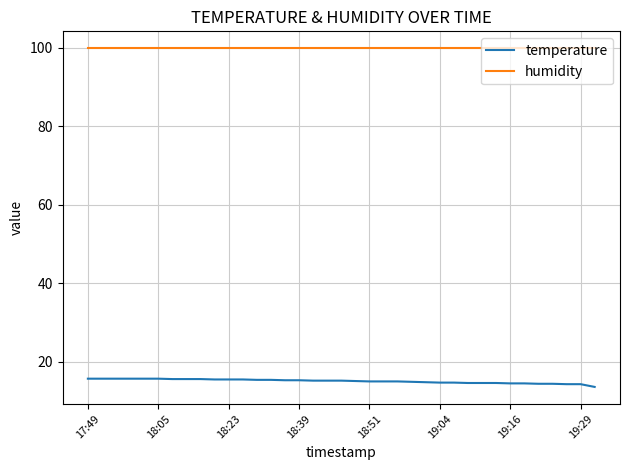

Which series has the widest spread of values?

temperature